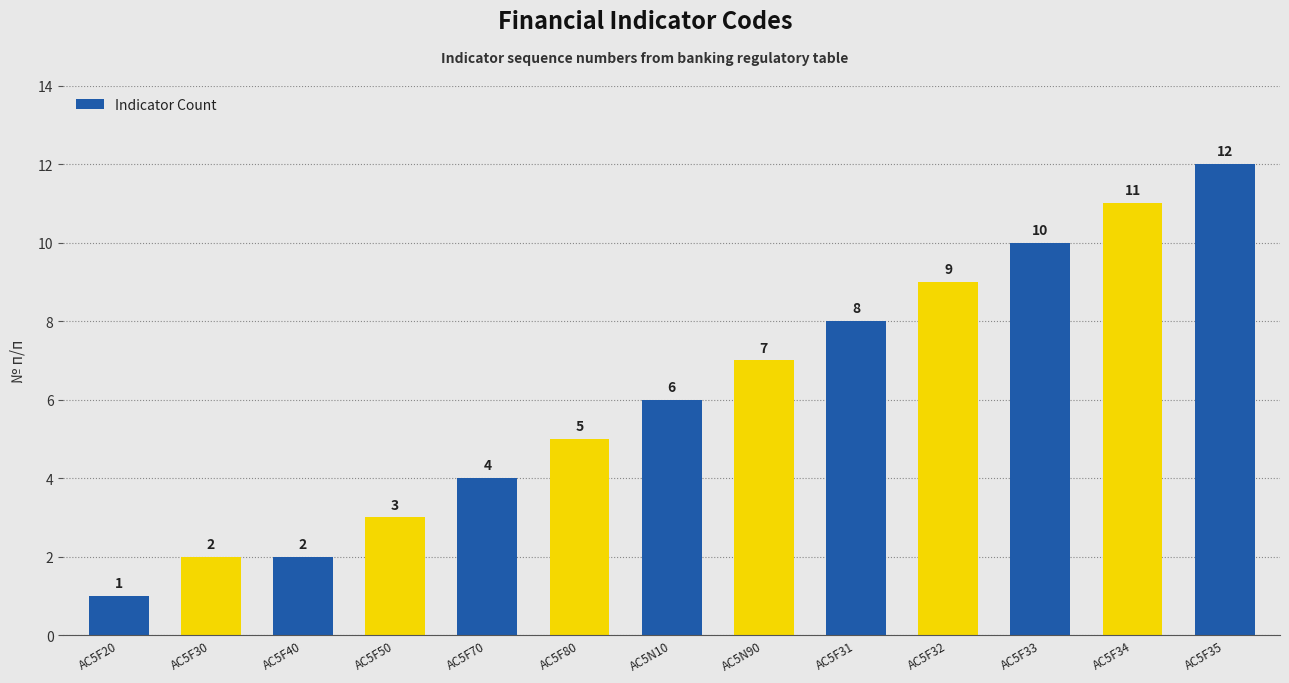

Is it true that the value at AC5N10 is 4?

False